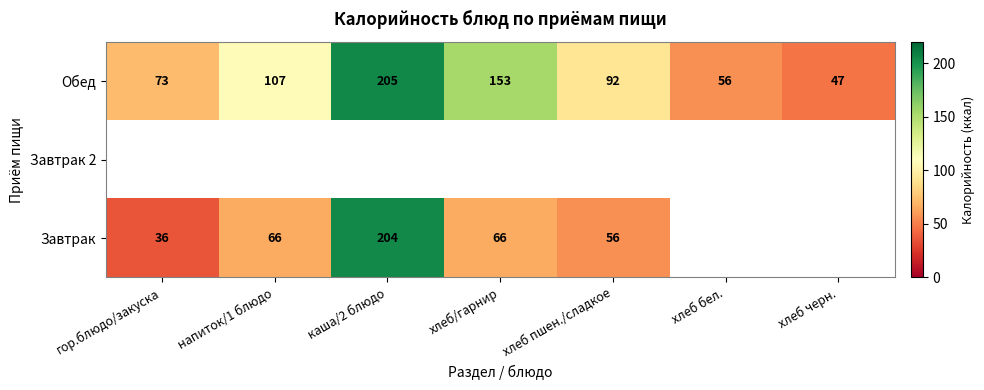

Rank the categories by Обед value from highest to lowest.

каша/2 блюдо, хлеб/гарнир, напиток/1 блюдо, хлеб пшен./сладкое, гор.блюдо/закуска, хлеб бел., хлеб черн.